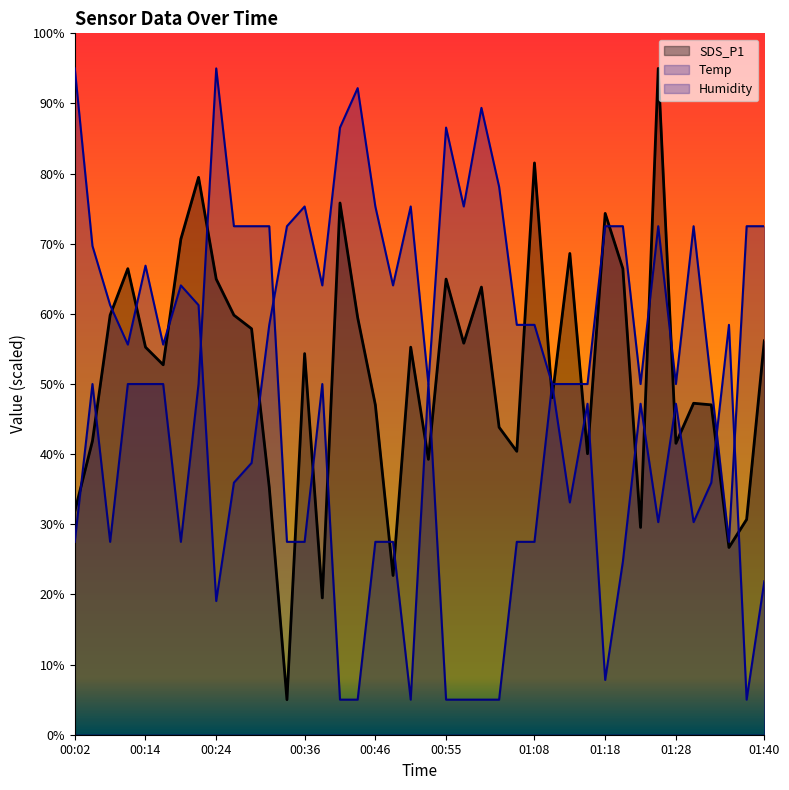

Reading right to left, transcribe all the data shown in this chart.

SDS_P1: 56.2	30.7	26.7	47.0	47.3	41.5	95.0	29.6	66.4	74.3	40.1	68.6	48.1	81.5	40.4	43.8	63.8	55.8	65.0	39.3	55.3	22.7	47.0	59.5	75.8	19.5	54.3	5.0	35.3	57.9	59.8	65.0	79.5	70.7	52.7	55.3	66.4	59.8	41.9	31.8
Temp: 72.5	72.5	27.5	50.0	72.5	50.0	72.5	50.0	72.5	72.5	50.0	50.0	50.0	27.5	27.5	5.0	5.0	5.0	5.0	50.0	5.0	27.5	27.5	5.0	5.0	50.0	27.5	27.5	72.5	72.5	72.5	95.0	50.0	27.5	50.0	50.0	50.0	27.5	50.0	27.5
Humidity: 21.9	5.0	58.4	35.9	30.3	47.2	30.3	47.2	24.7	7.8	47.2	33.1	50.0	58.4	58.4	78.1	89.4	75.3	86.6	50.0	75.3	64.1	75.3	92.2	86.6	64.1	75.3	72.5	58.4	38.8	35.9	19.1	61.2	64.1	55.6	66.9	55.6	61.2	69.7	95.0